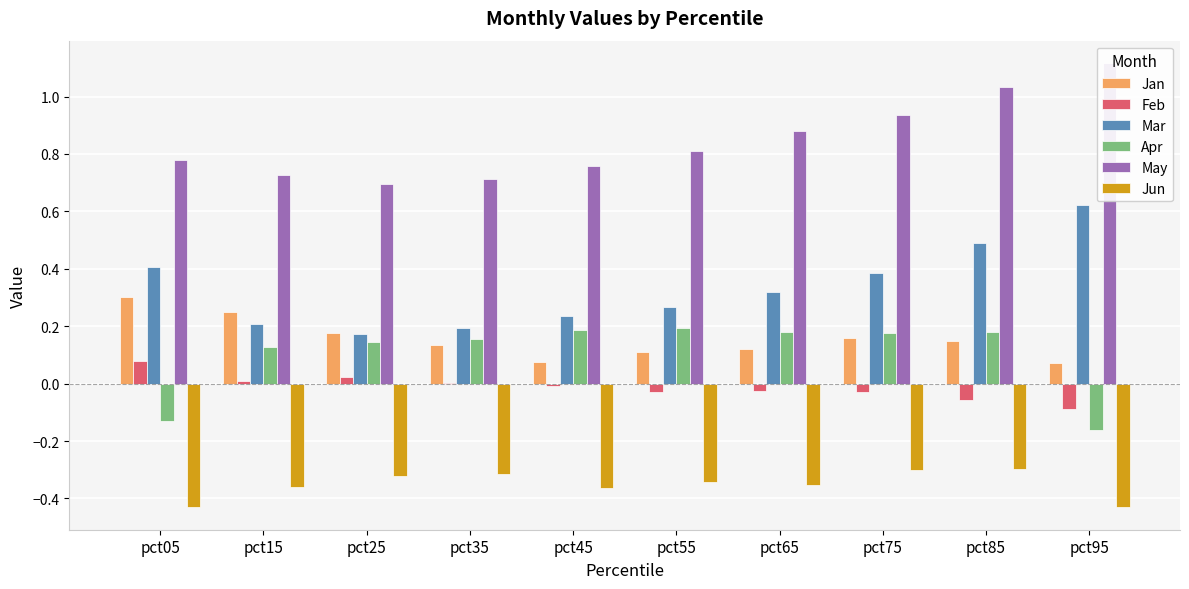

At which category is the sum across all series the highest?

pct85